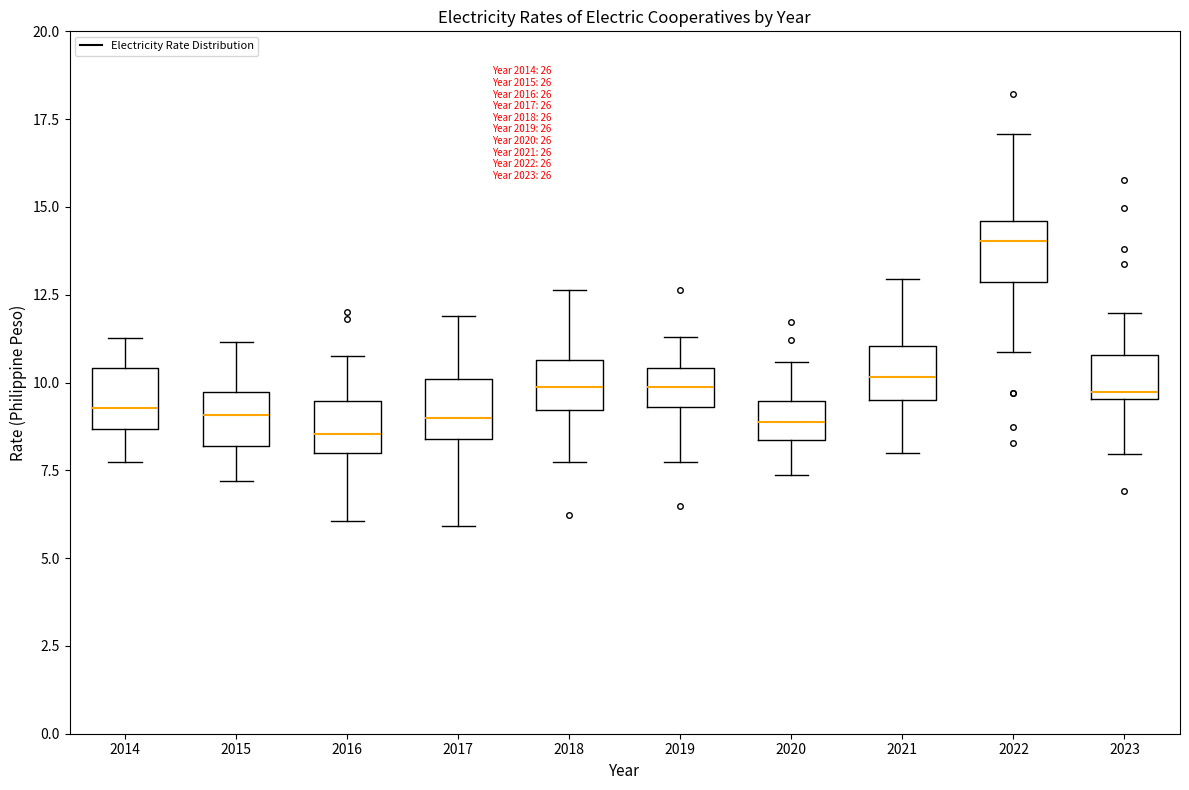

Reading left to right, transcribe this box plot: for each box, give where its median line is, the range the box spans, and where its two whiskers end, as read against the y-axis. The values are not printed on the chart, so give them approximately, as read against the axis.

2014: median 9.5, box 8.5 to 10.5, whiskers 7.5 to 11.5
2015: median 9.0, box 8.0 to 9.5, whiskers 7.0 to 11.0
2016: median 8.5, box 8.0 to 9.5, whiskers 6.0 to 11.0
2017: median 9.0, box 8.5 to 10.0, whiskers 6.0 to 12.0
2018: median 10.0, box 9.0 to 10.5, whiskers 7.5 to 12.5
2019: median 10.0, box 9.5 to 10.5, whiskers 8.0 to 11.5
2020: median 9.0, box 8.5 to 9.5, whiskers 7.5 to 10.5
2021: median 10.0, box 9.5 to 11.0, whiskers 8.0 to 13.0
2022: median 14.0, box 13.0 to 14.5, whiskers 11.0 to 17.0
2023: median 9.5 (just above the box's lower edge), box 9.5 to 11.0, whiskers 8.0 to 12.0